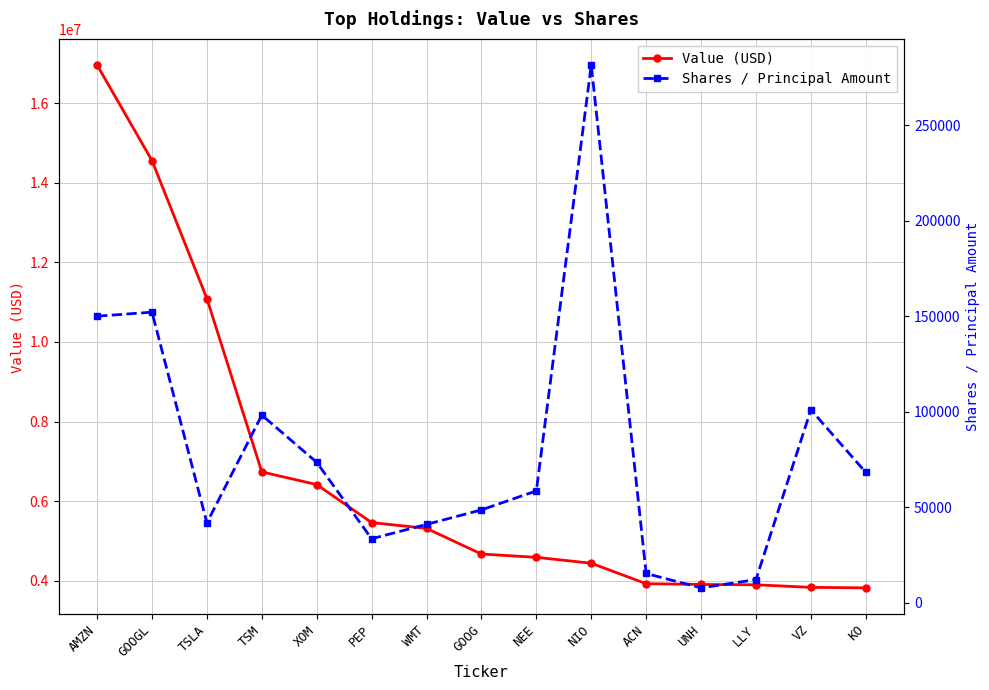

True or false: Shares / Principal Amount has more than 0 points higher than both neighbors.

True